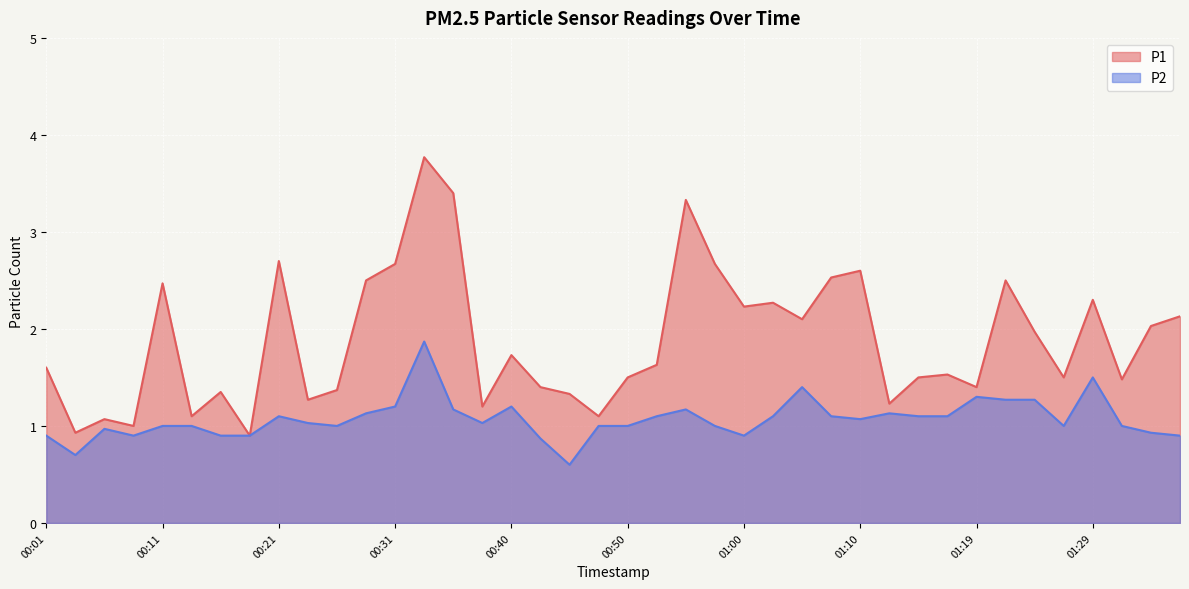

What is the label of the 40th point from the right?

00:01